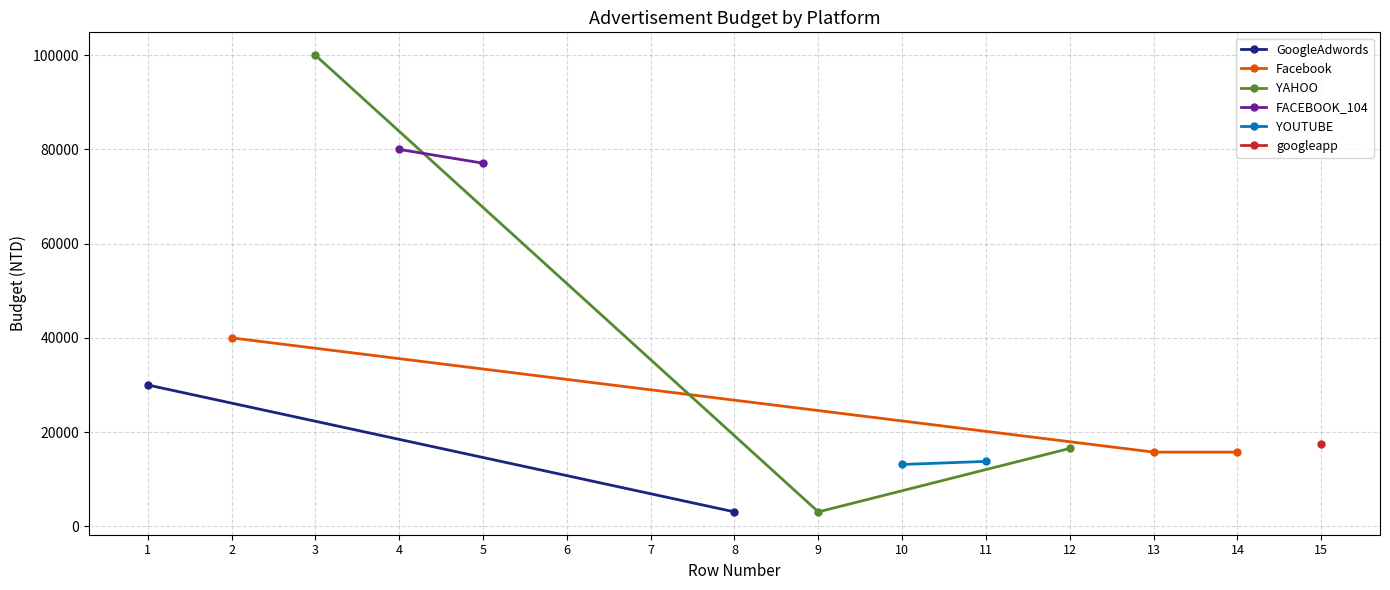

What is the highest value of the Facebook series?

40000